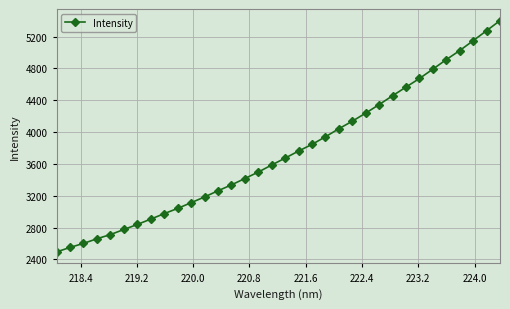

What is the sum of all values?

127173.7